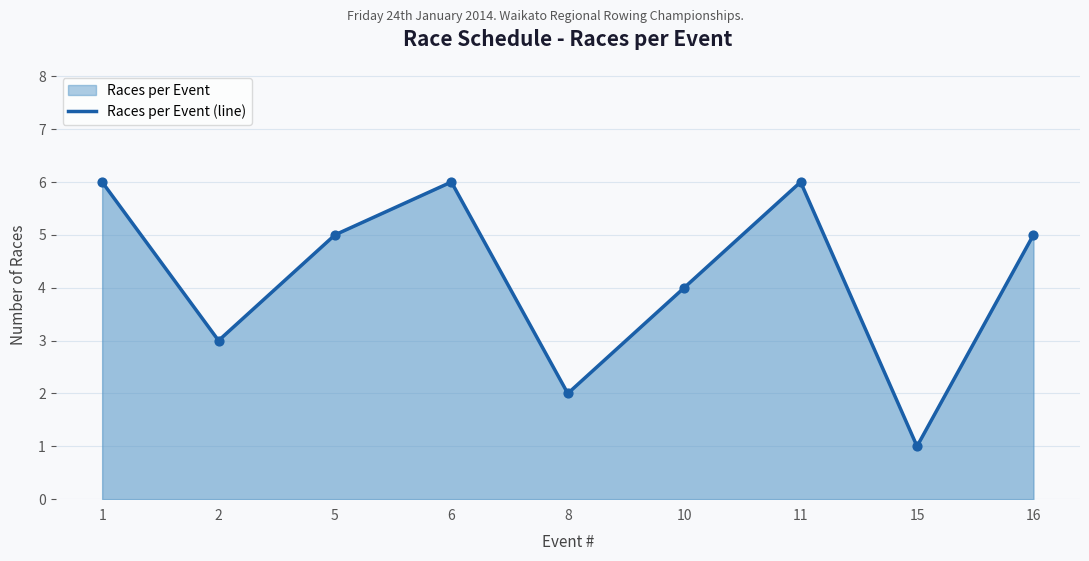

What is the change in value from 1 to 5?

-1